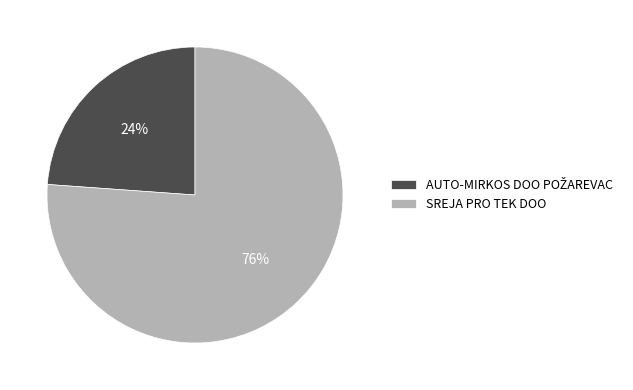

Is there any slice that represents more than half of the pie?

Yes